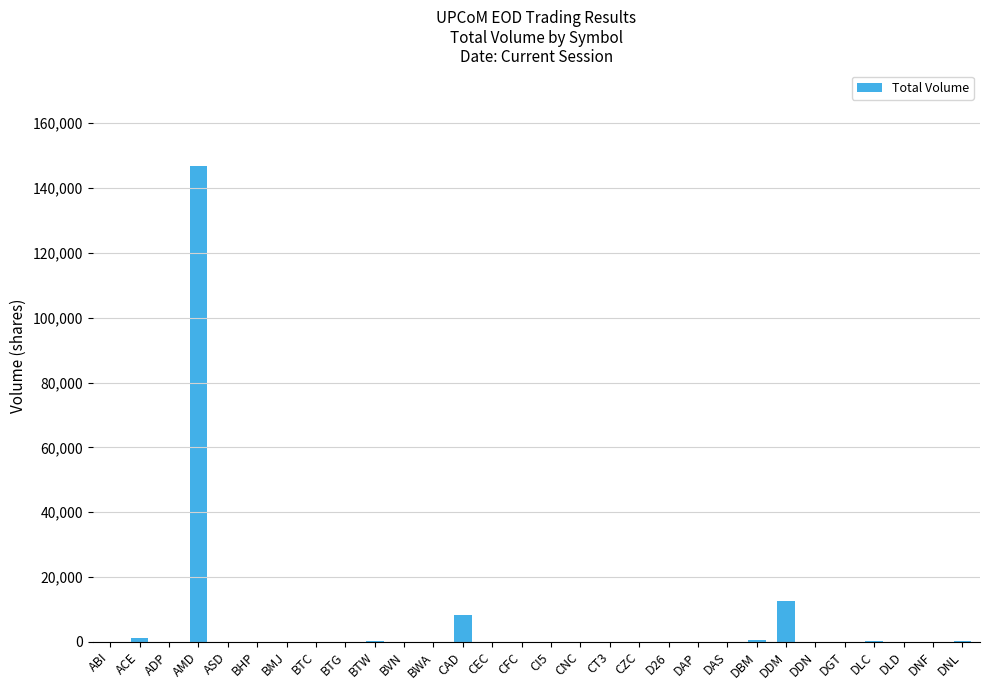

True or false: the data shows 0 at CEC.

True